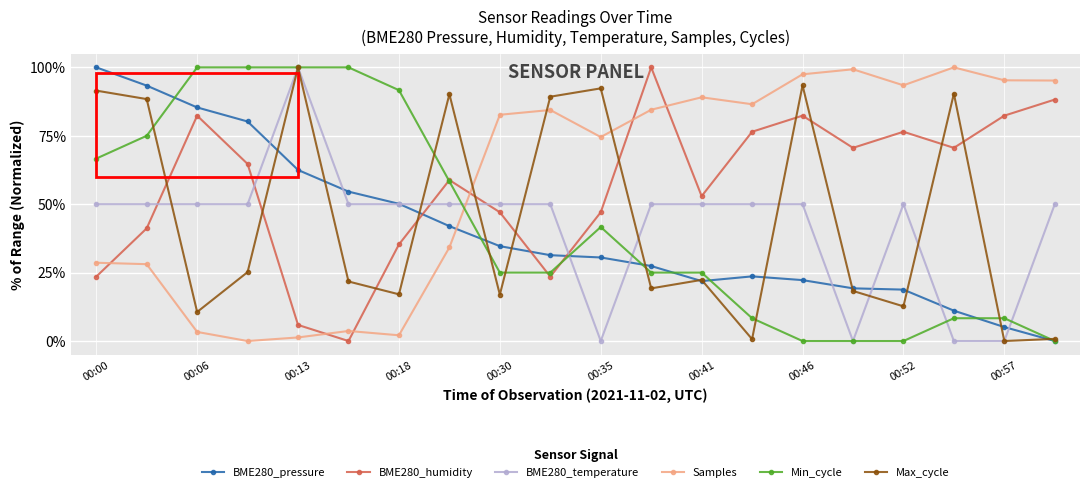

How many lines are shown in the chart?

6